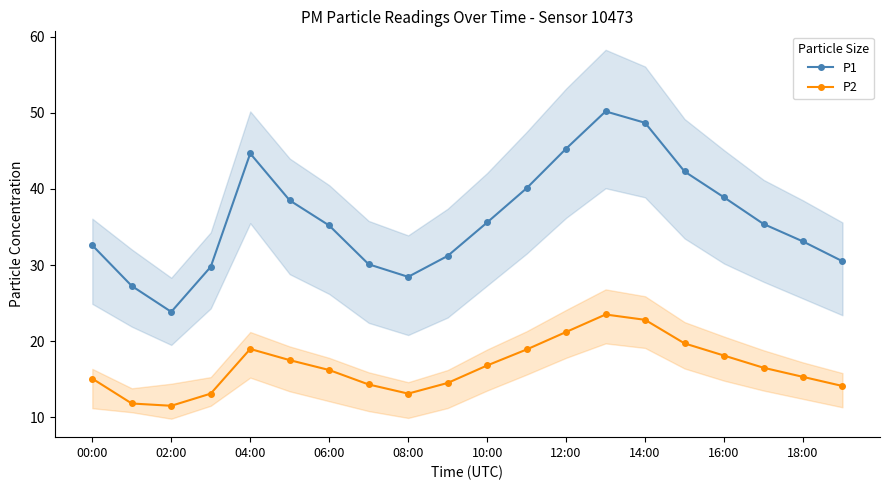

At which label does P1 first exceed 35?

04:00